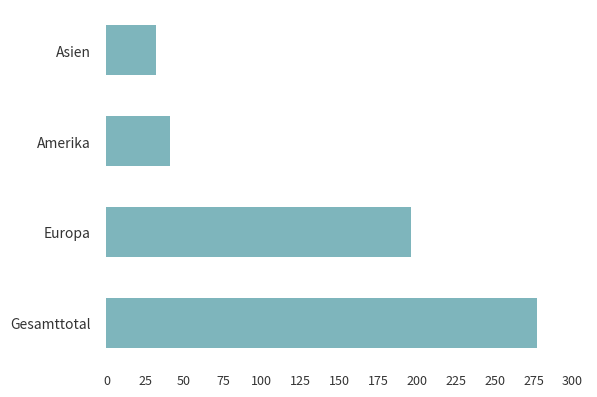

What is the greatest value displayed?

277